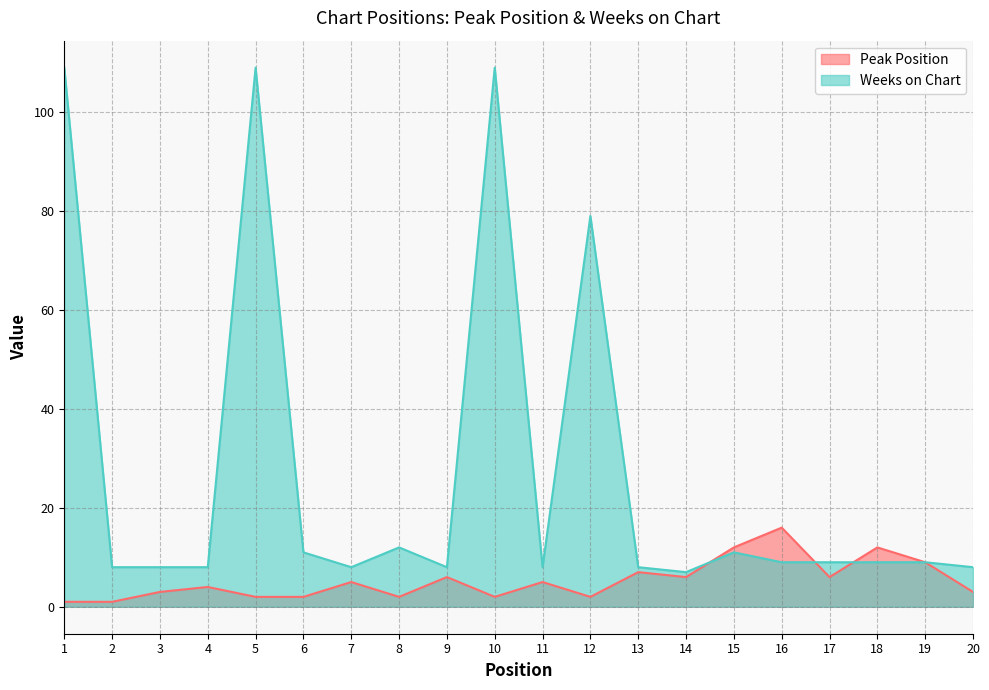

The Peak Position series shows 0 at 6. True or false?

False